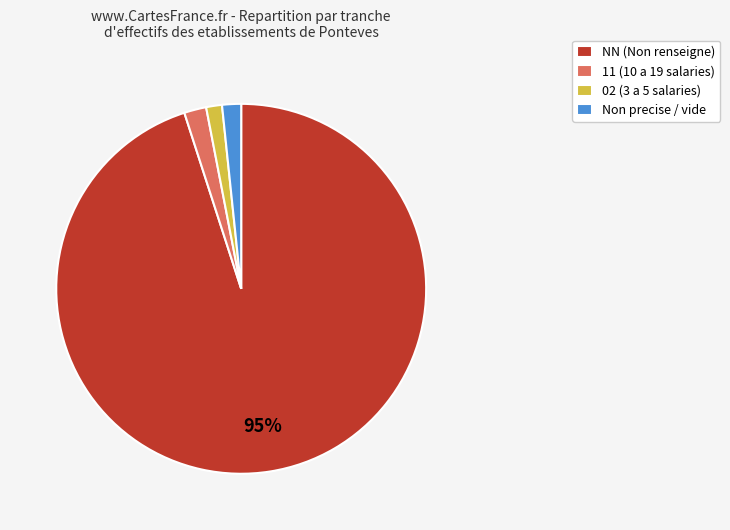

Combined, do Non precise / vide and NN (Non renseigne) account for over 50%?

Yes